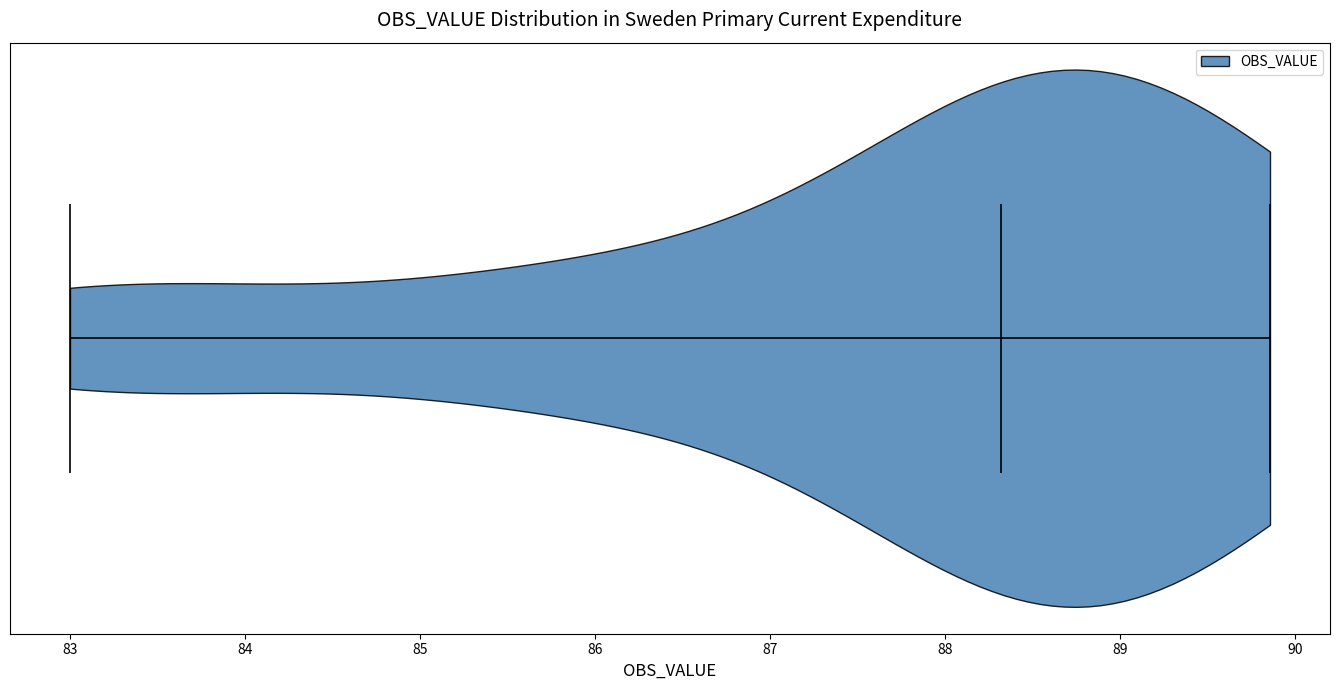

What is the highest point the violin reaches on the x-axis? The values are not printed on the chart, so give them approximately, as read against the axis.

89.9